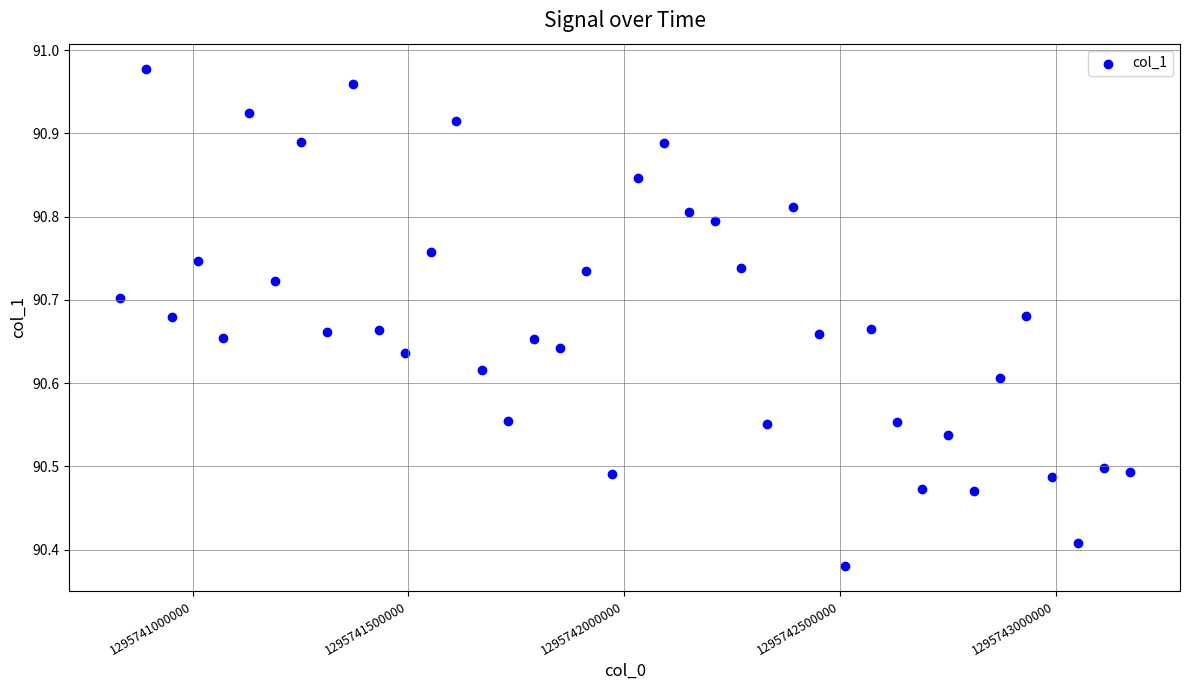

What is the range of X values (max minus min)?

2340000.0